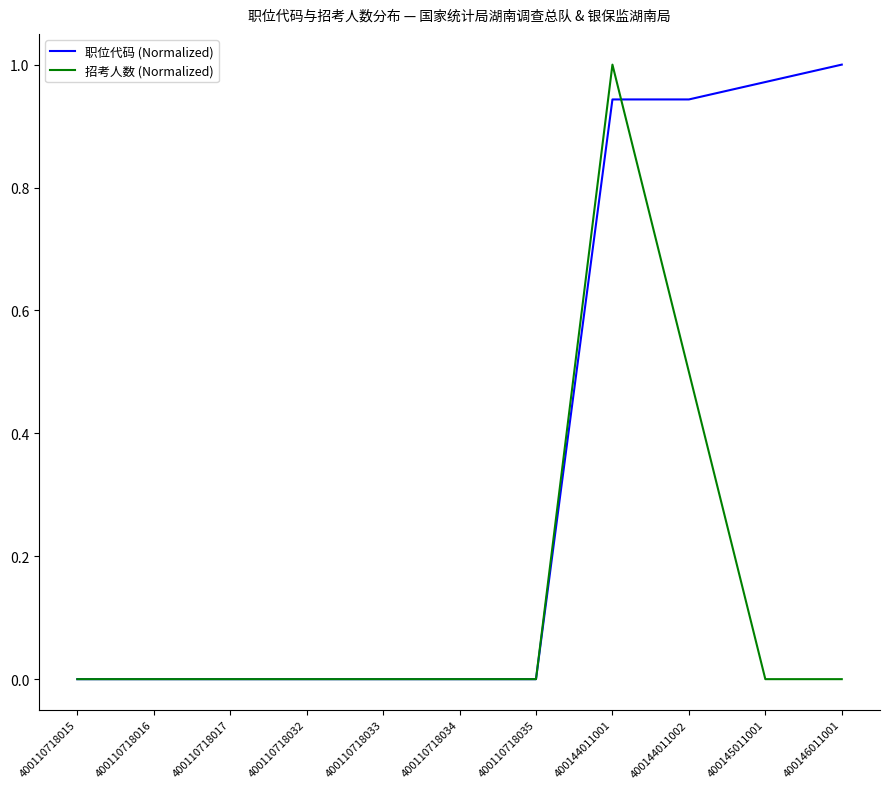

Is this an area chart (filled region under the line)?

No